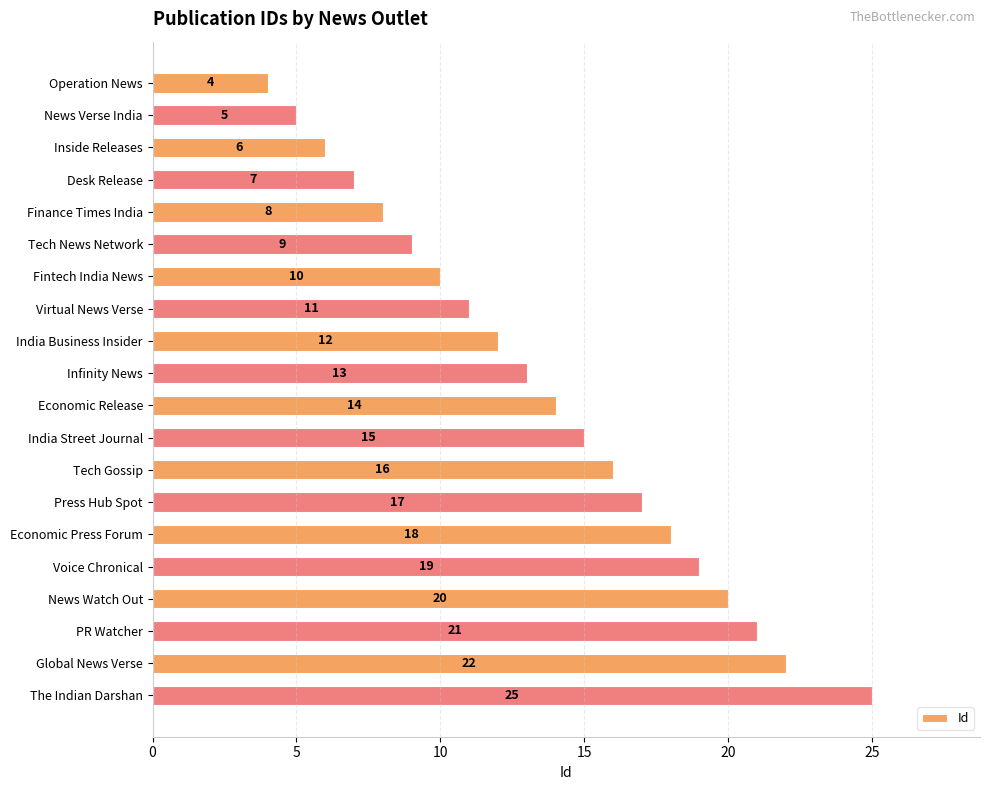

Read the value at Tech Gossip.

16